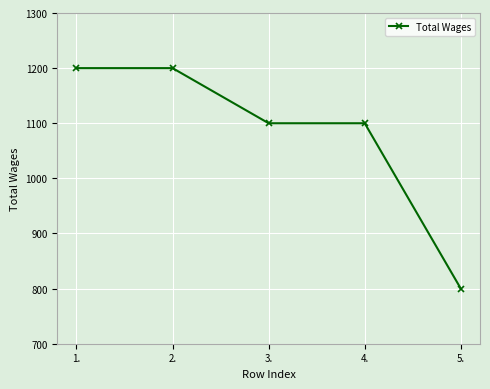

What is the maximum value shown in the chart?

1200